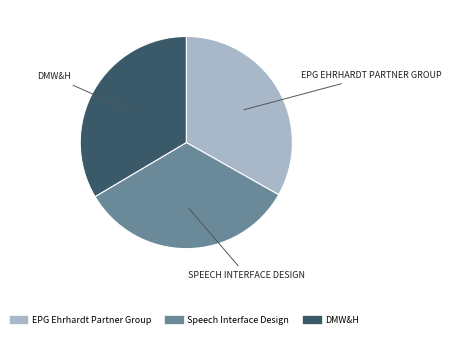

Combined, do EPG Ehrhardt Partner Group and DMW&H account for over 50%?

Yes